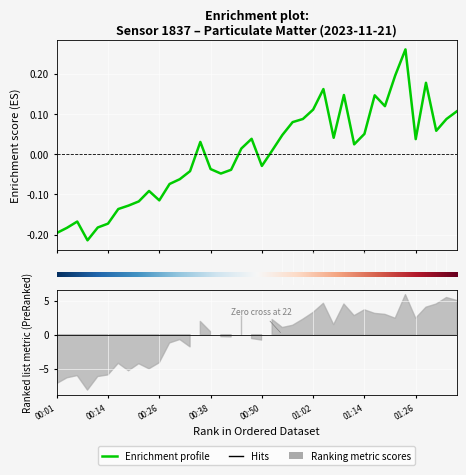

What is the change in value from 00:31 to 00:57?

+0.1